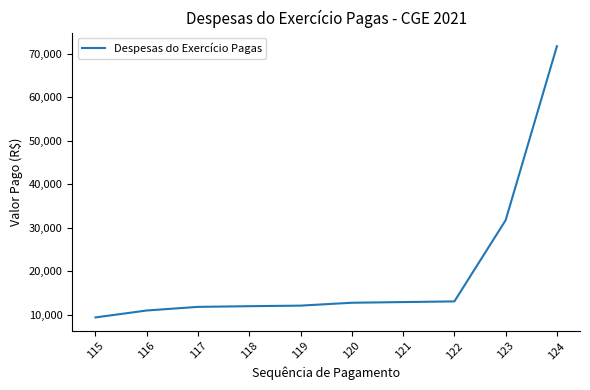

What is the difference between the maximum and minimum values?

62349.7